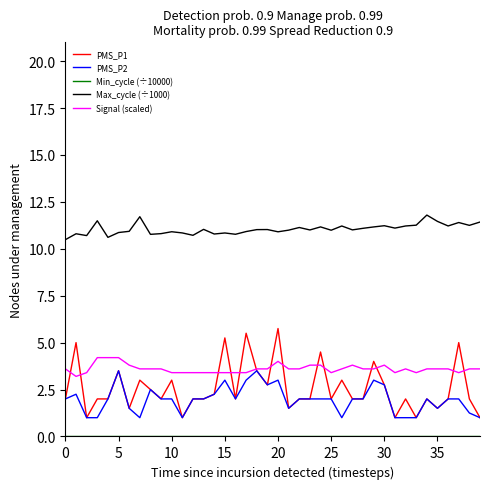

Which series has the largest total across all categories?

Max_cycle (÷1000)